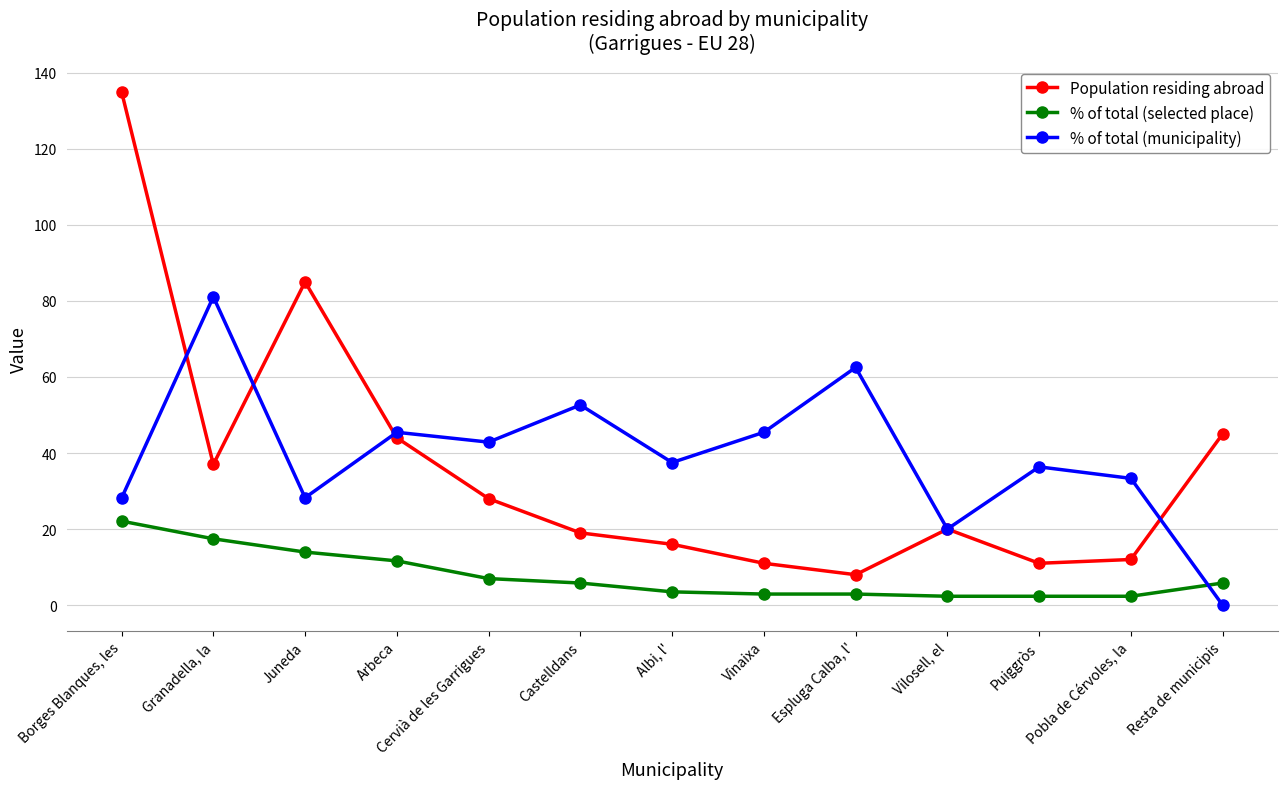

What is the label of the 1st point from the left?

Borges Blanques, les